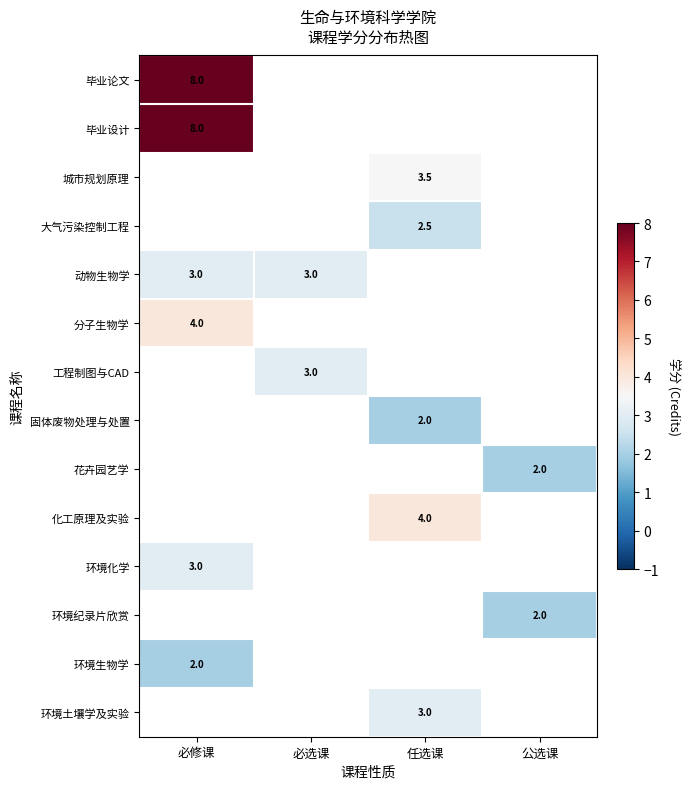

True or false: 化工原理及实验 has a value of 1.7 at 任选课.

False